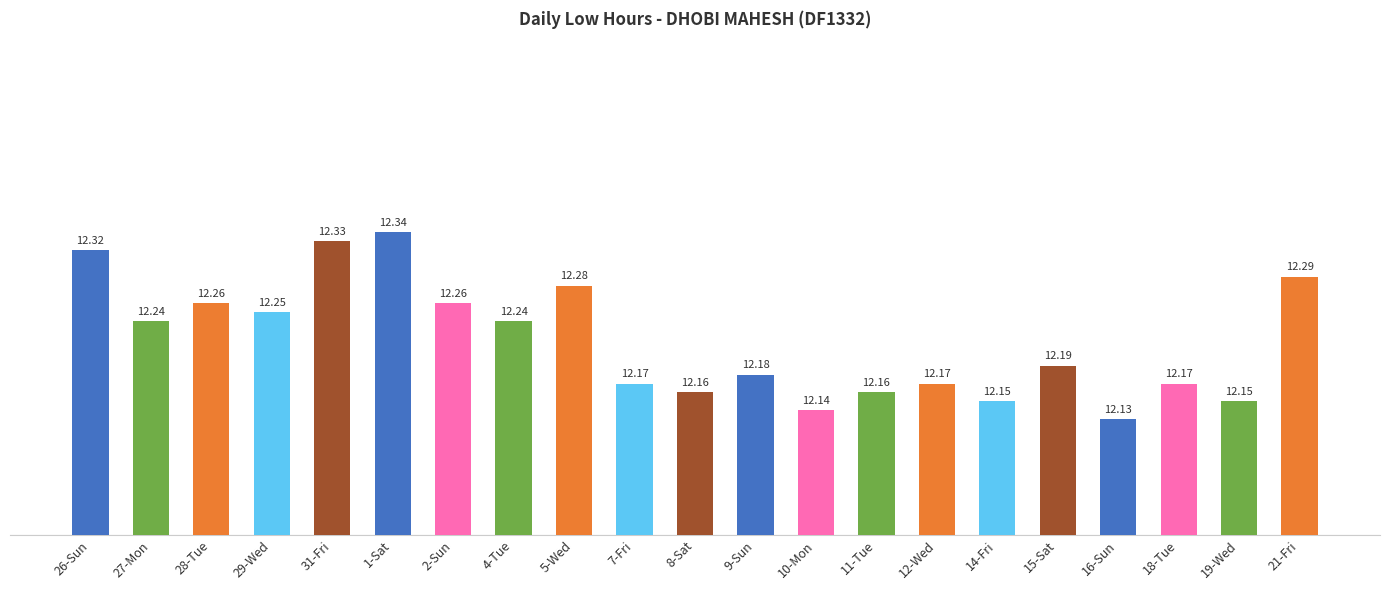

How many bars are there in total?

21